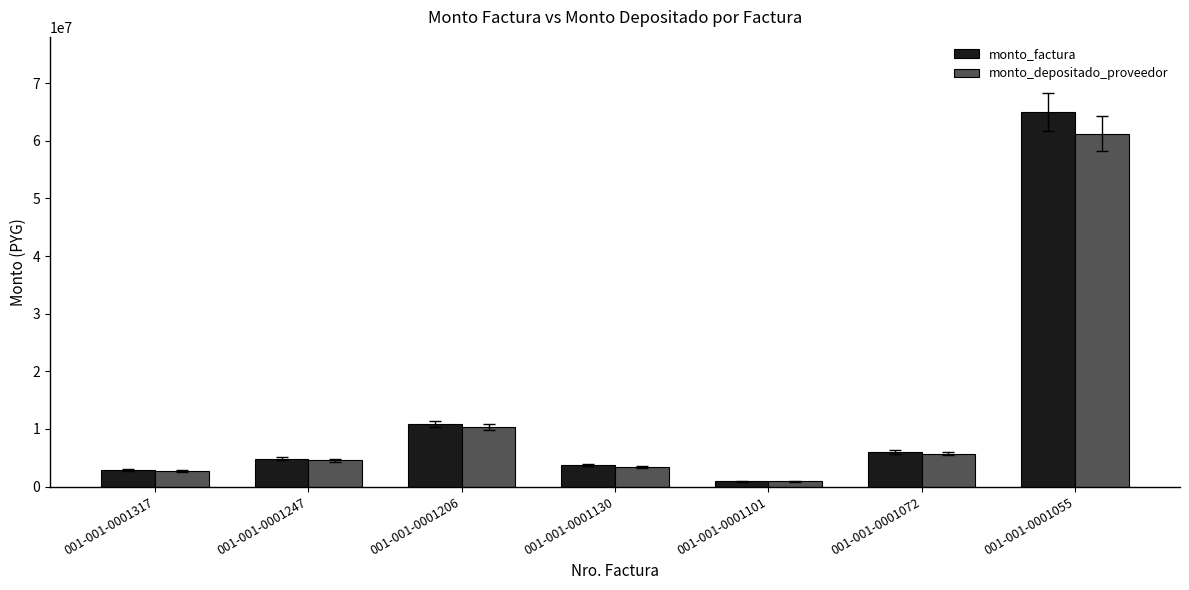

Which series has the largest total across all categories?

monto_factura